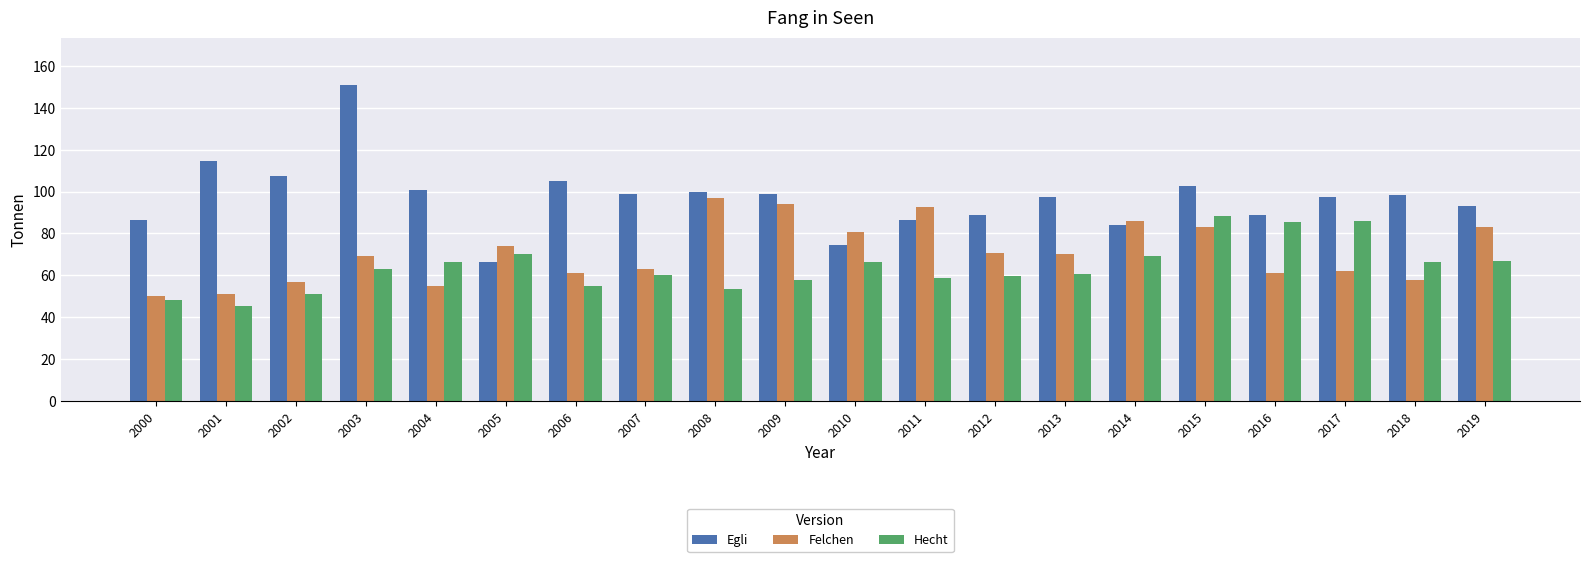

List the series in order of their overall mean, highest first.

Egli, Felchen, Hecht